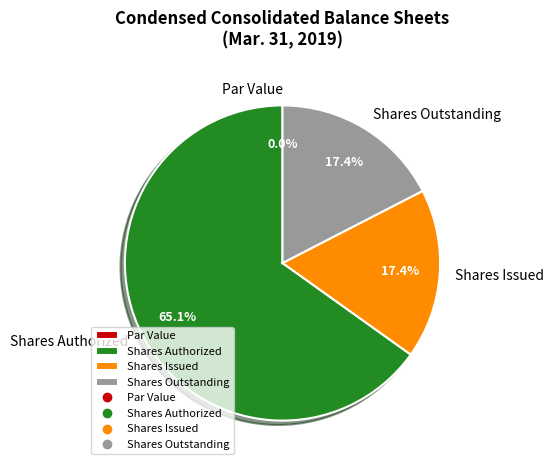

What percentage is the Shares Outstanding slice, to the nearest percent?

17%